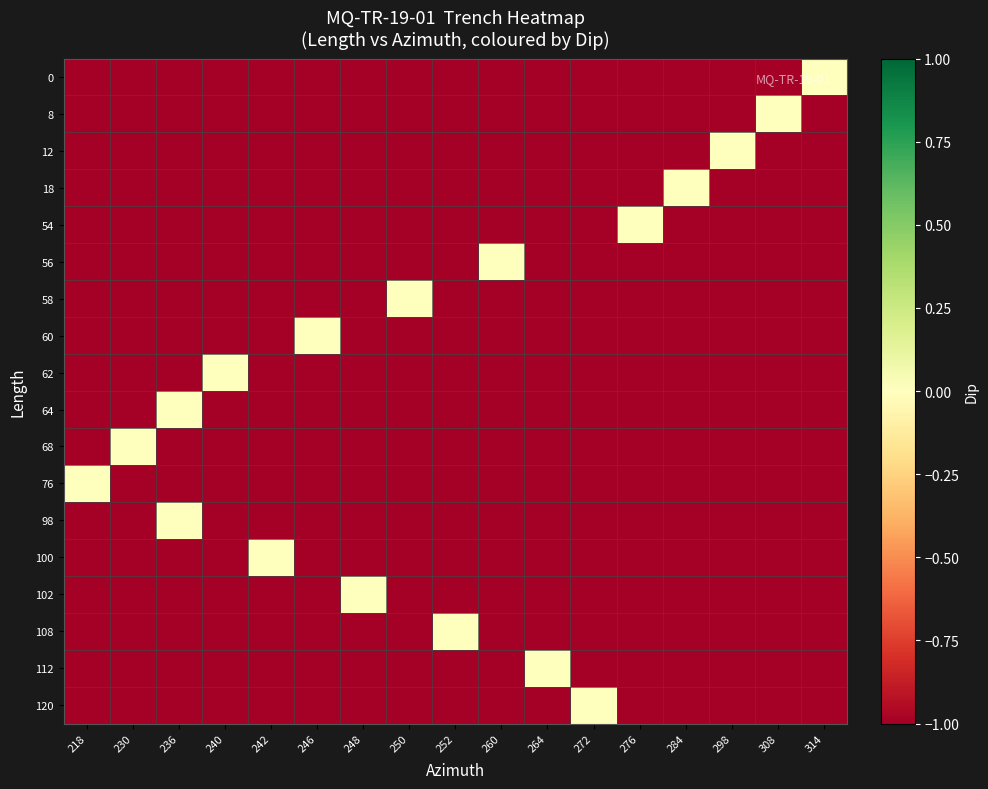

Which has a higher value, 272 or 230?

272